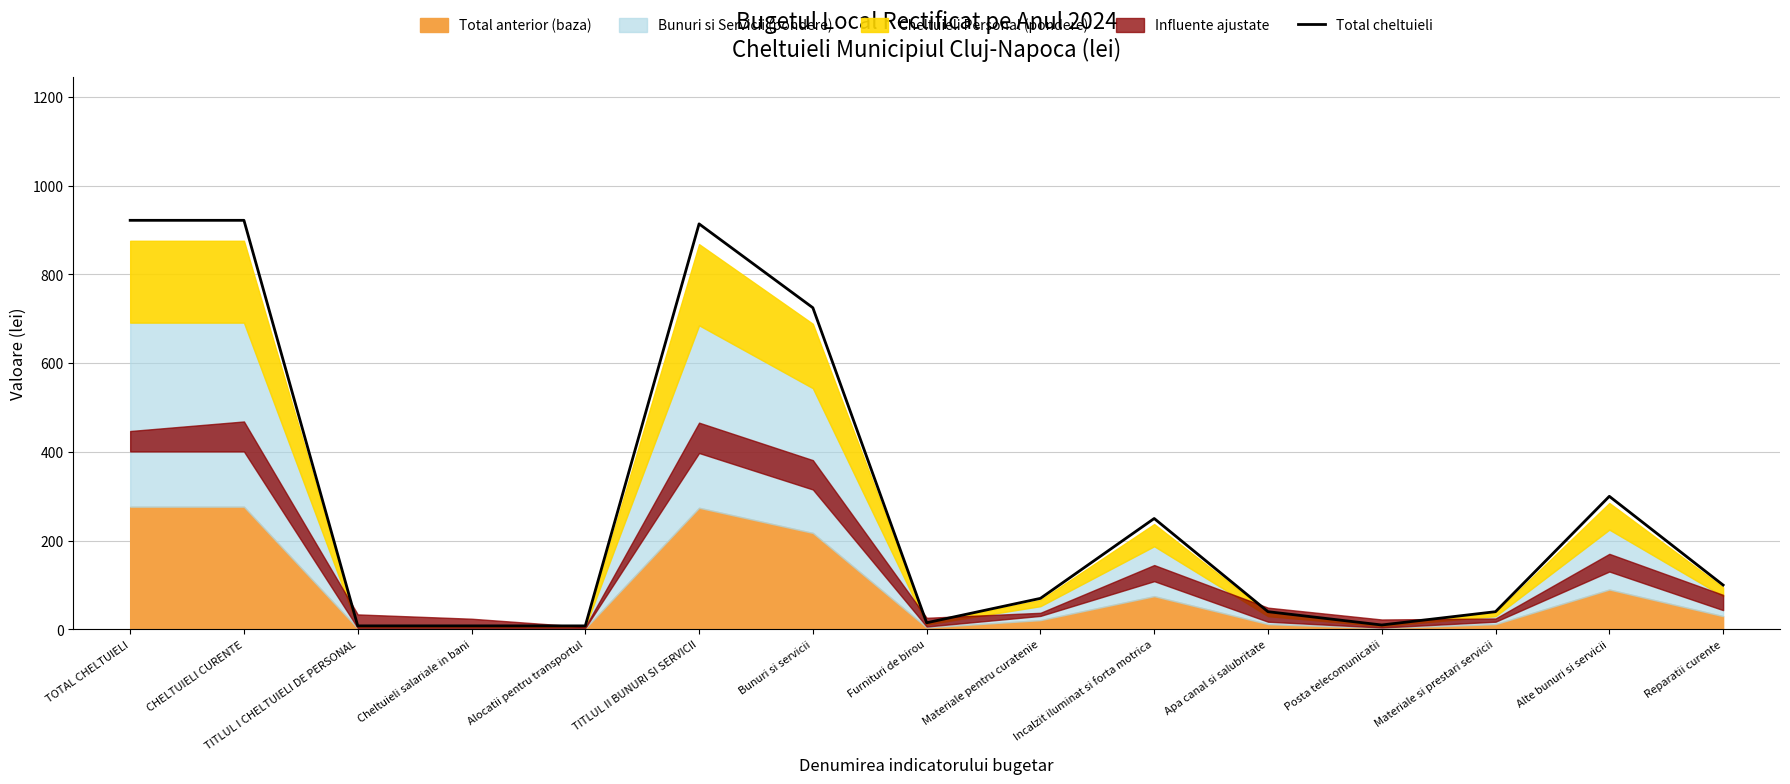

What is the sum of the values at Alocatii pentru transportul and Posta telecomunicatii?

18